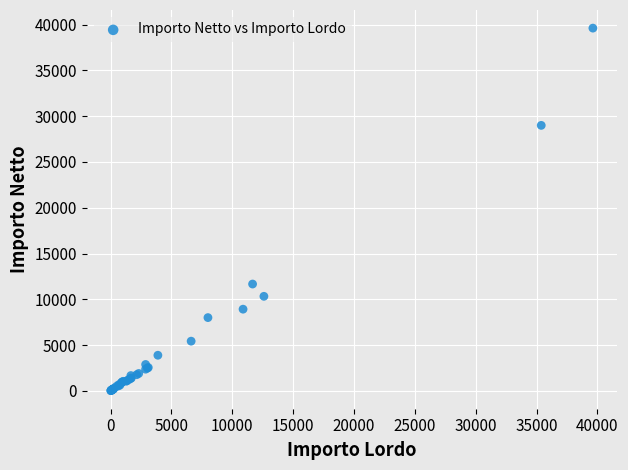

What Y value in the scatter plot is closest to 19826?

11670.0